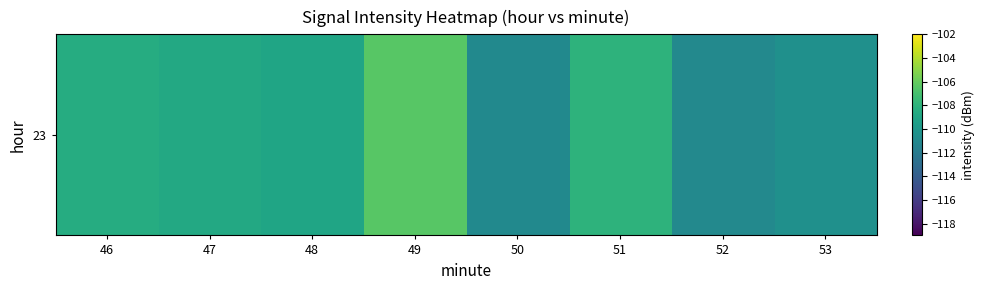

What is the maximum value shown in the chart?

-106.4